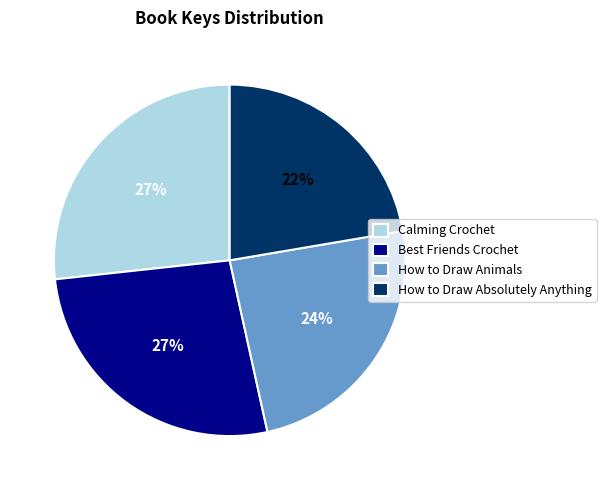

Count the number of slices in the pie.

4